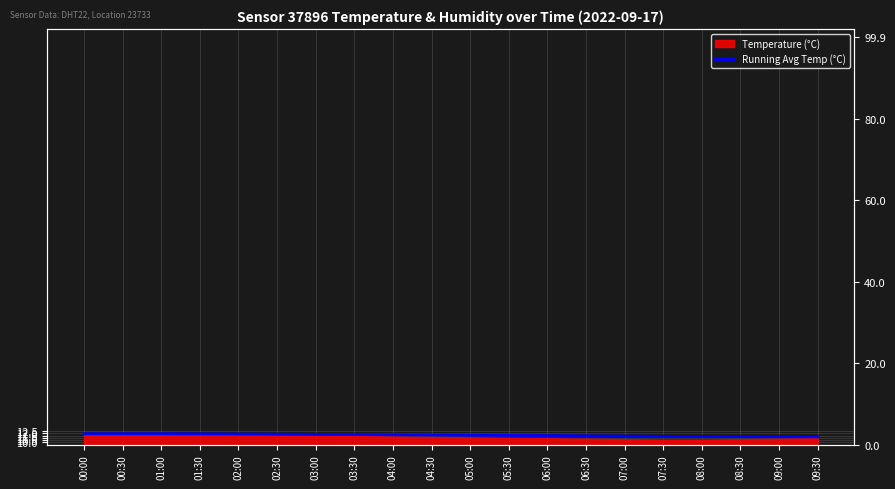

What is the sum of the values at 02:30 and 08:30?

23.1